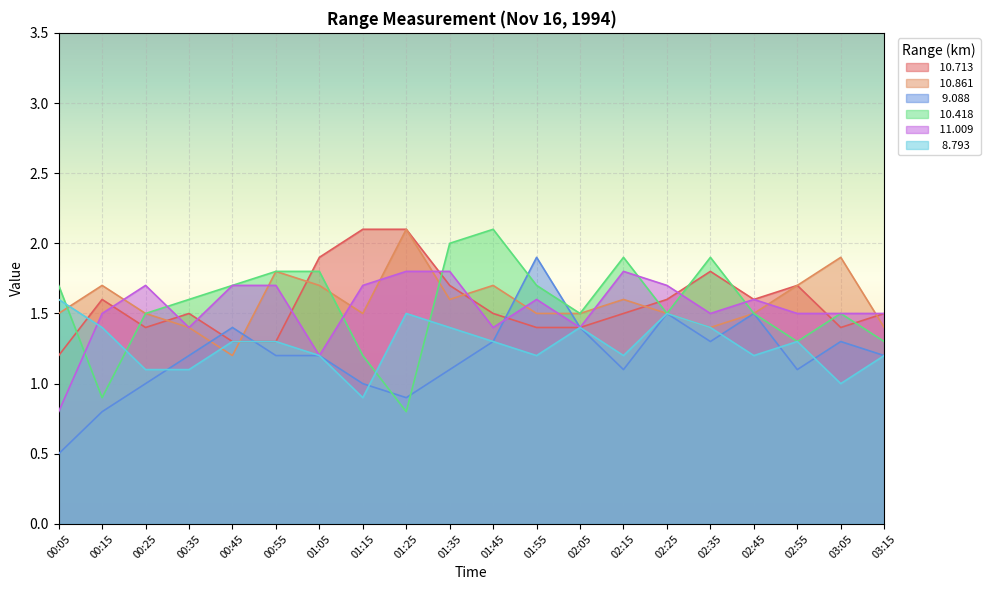

True or false:  11.009 and  10.418 intersect in this chart.

True